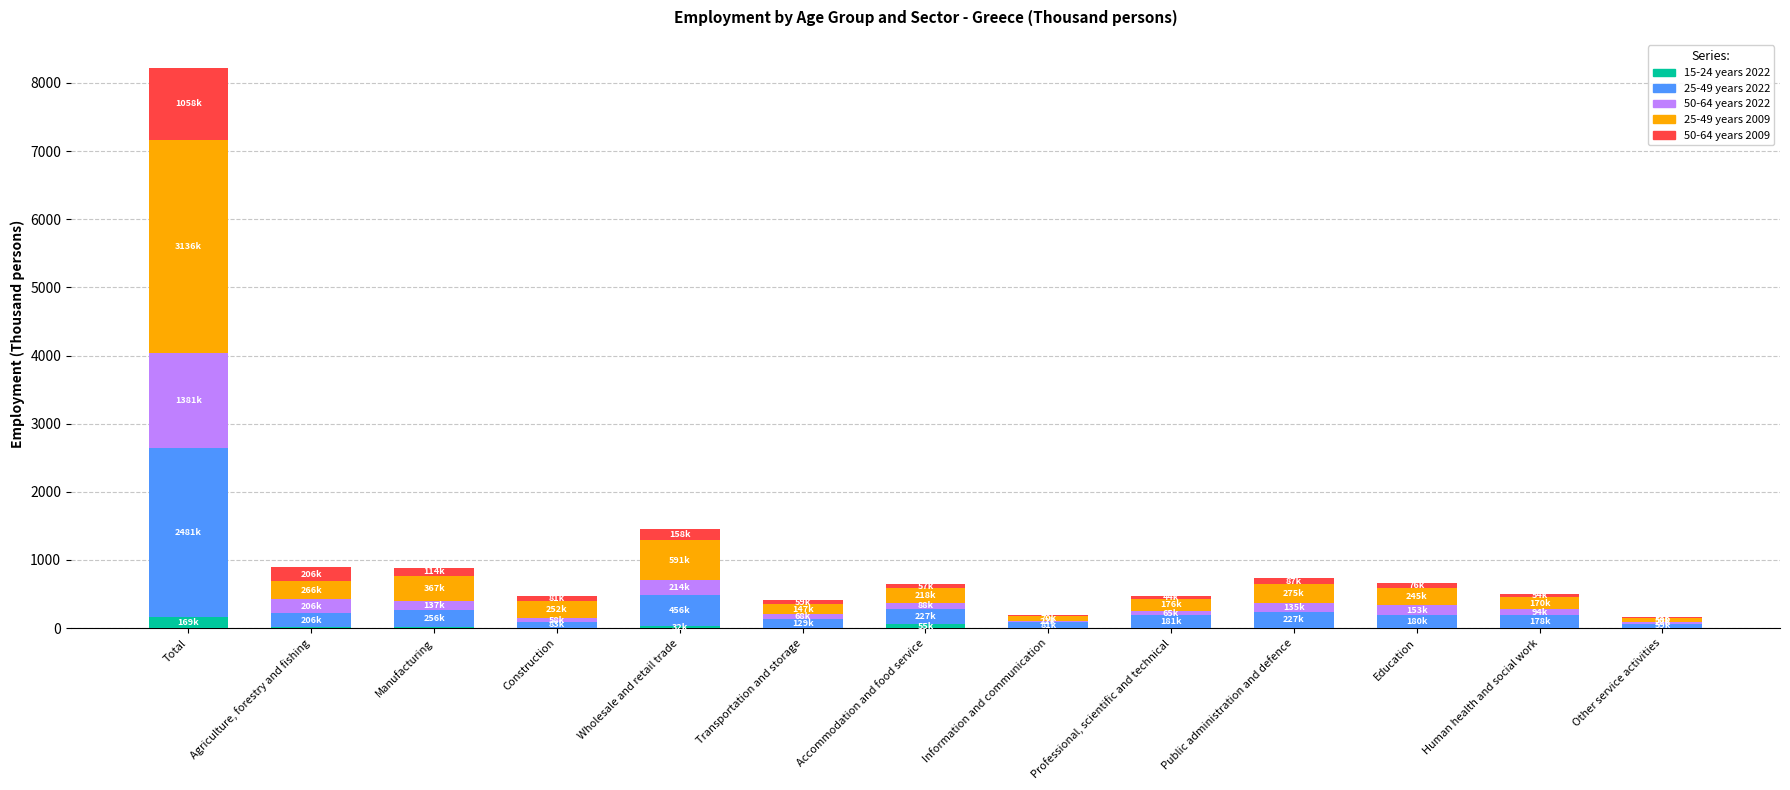

At which category is the sum across all series the highest?

Total